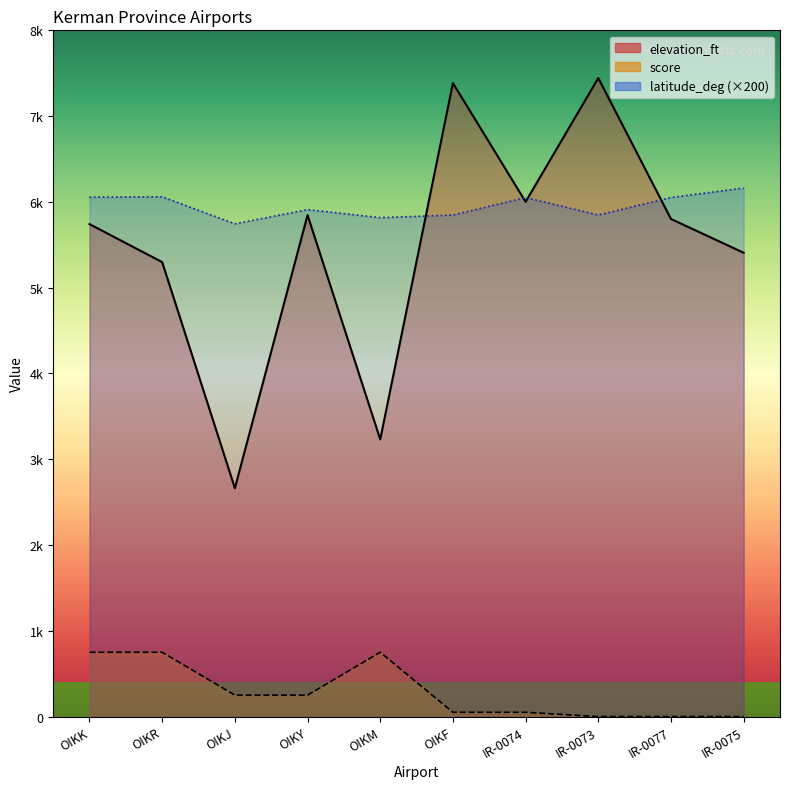

At which category is the sum across all series the highest?

IR-0073